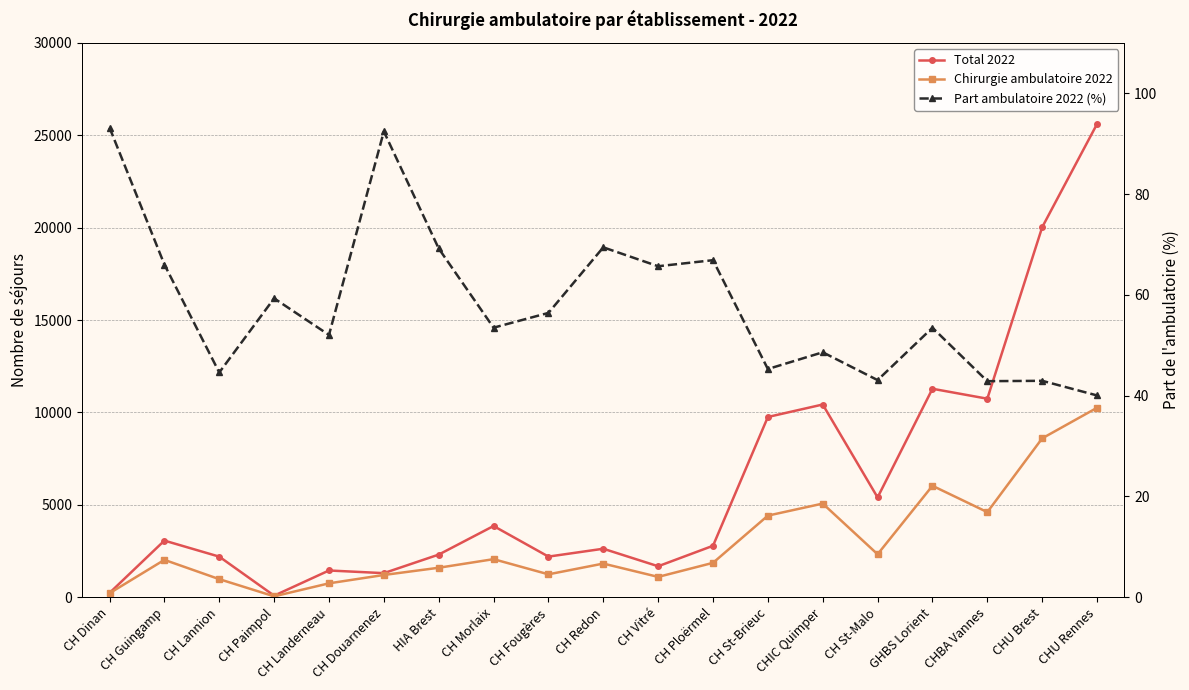

At which category does Chirurgie ambulatoire 2022 reach its first local valley?

CH Paimpol